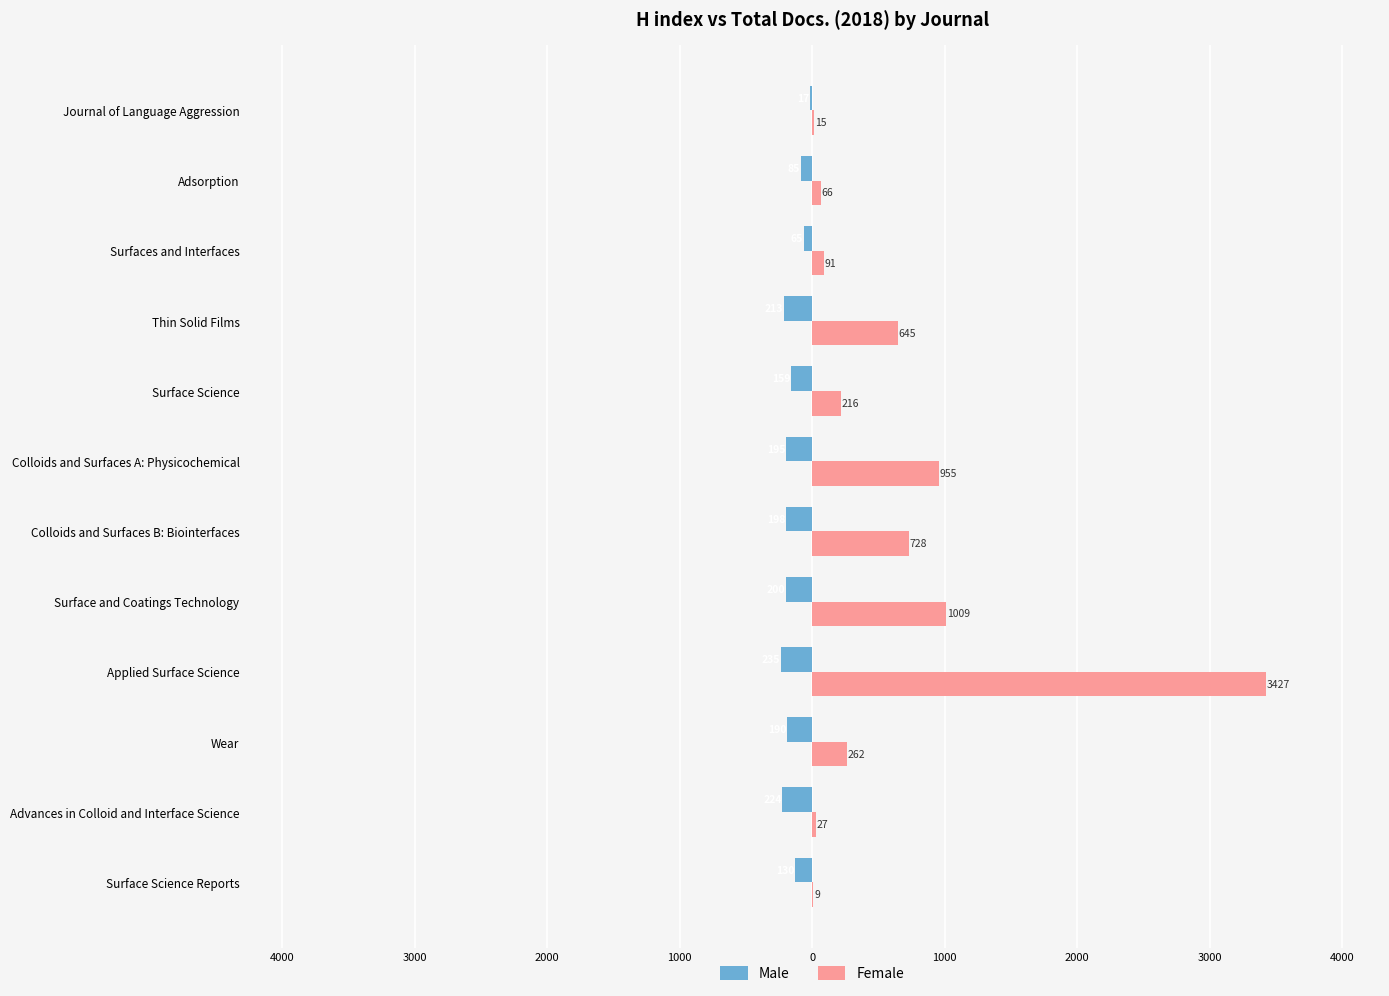

What is the difference between the second highest and second lowest values in the Female series?

994